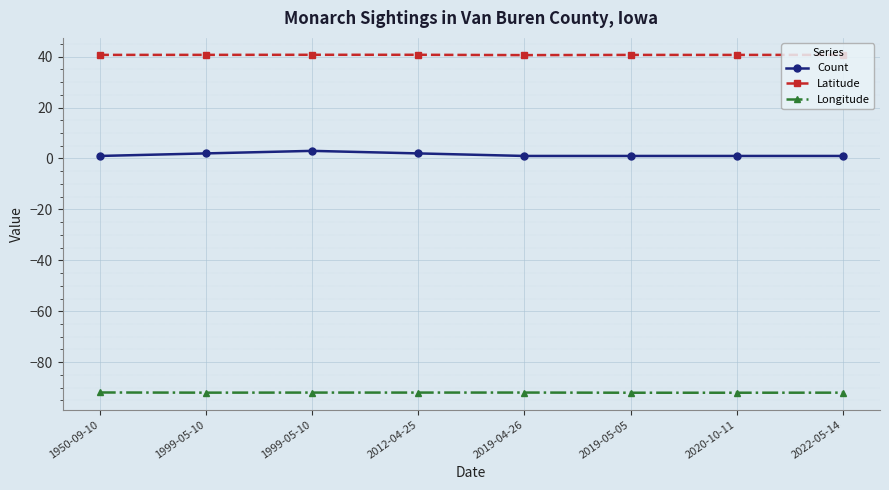

What is the average value of the Latitude series?

40.7